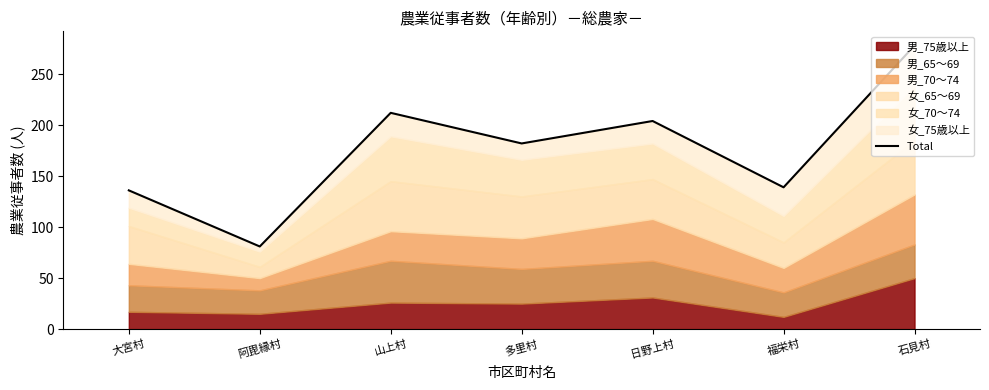

List the labels in order of value, largest first.

石見村, 山上村, 日野上村, 多里村, 福栄村, 大宮村, 阿毘縁村